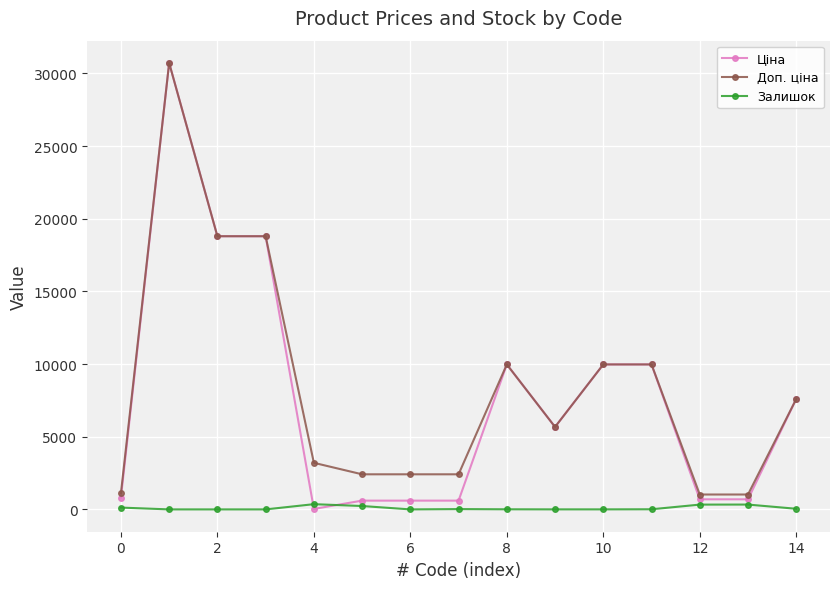

True or false: Залишок has more than 1 points higher than both neighbors.

True